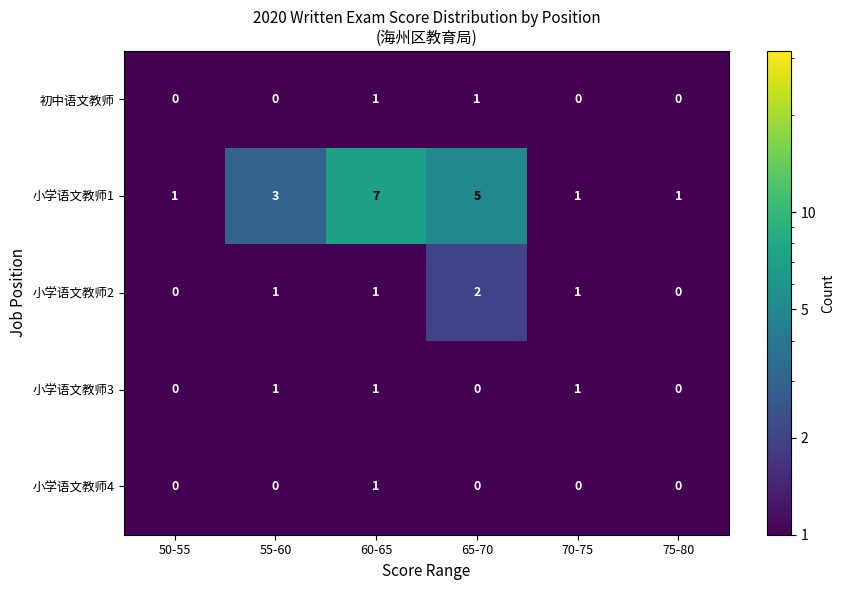

Which label corresponds to the largest value in the chart?

60-65